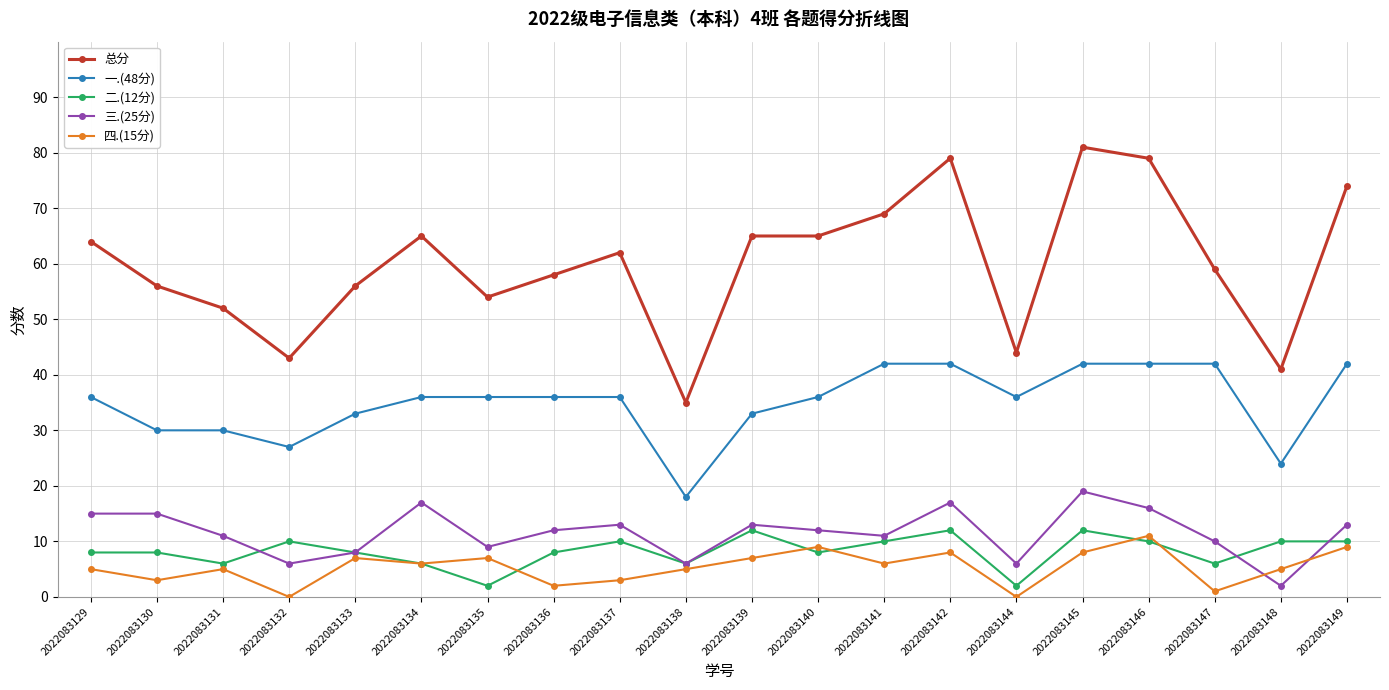

Reading right to left, extract all data points from this chart.

总分: 74	41	59	79	81	44	79	69	65	65	35	62	58	54	65	56	43	52	56	64
一.(48分): 42	24	42	42	42	36	42	42	36	33	18	36	36	36	36	33	27	30	30	36
二.(12分): 10	10	6	10	12	2	12	10	8	12	6	10	8	2	6	8	10	6	8	8
三.(25分): 13	2	10	16	19	6	17	11	12	13	6	13	12	9	17	8	6	11	15	15
四.(15分): 9	5	1	11	8	0	8	6	9	7	5	3	2	7	6	7	0	5	3	5